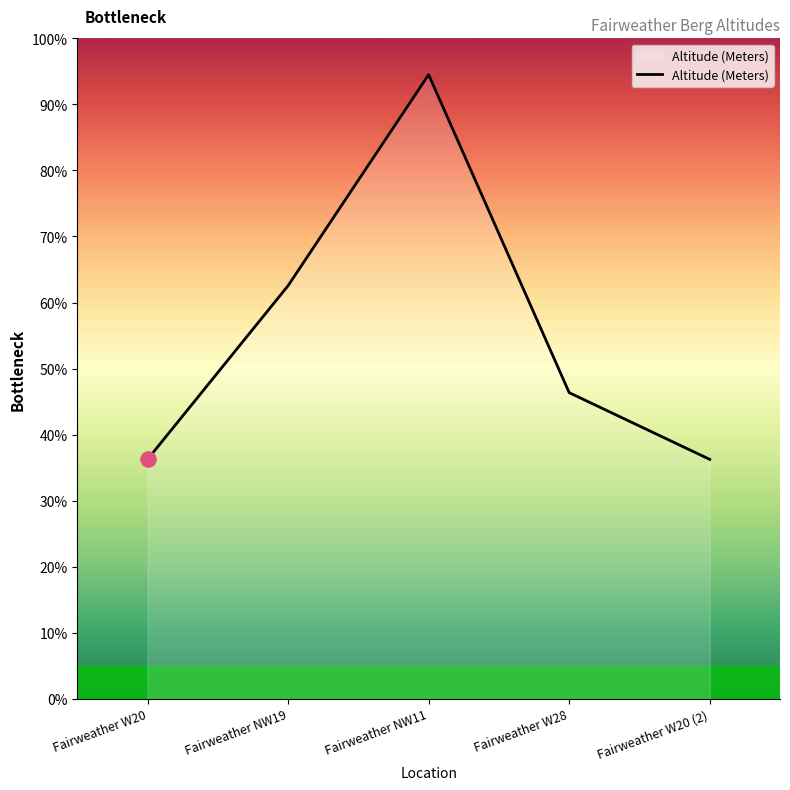

Between Fairweather W28 and Fairweather NW11, which is larger?

Fairweather NW11